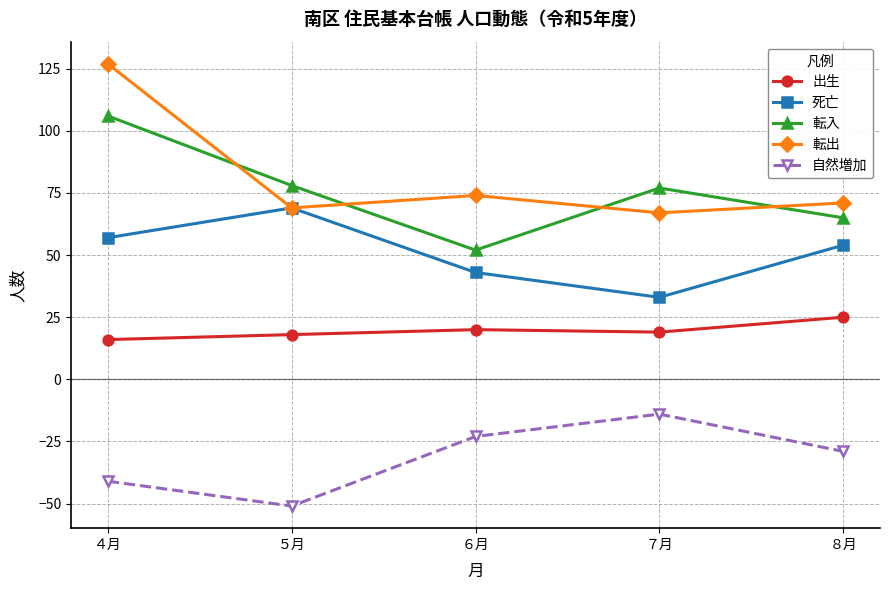

How many lines are shown in the chart?

5